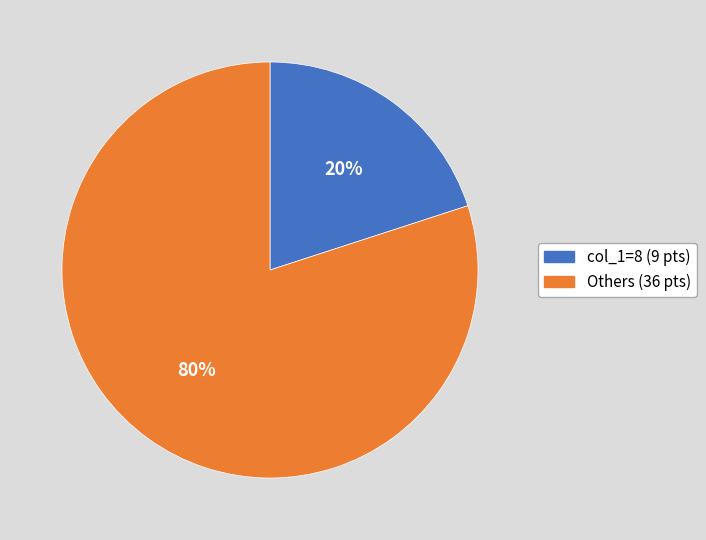

To the nearest percent, what is the difference between the largest and smallest slice percentages?

60%